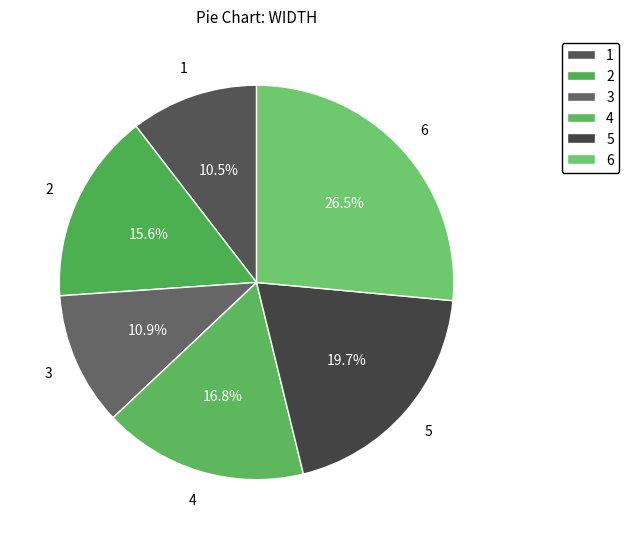

To the nearest percent, what portion does 5 represent?

20%